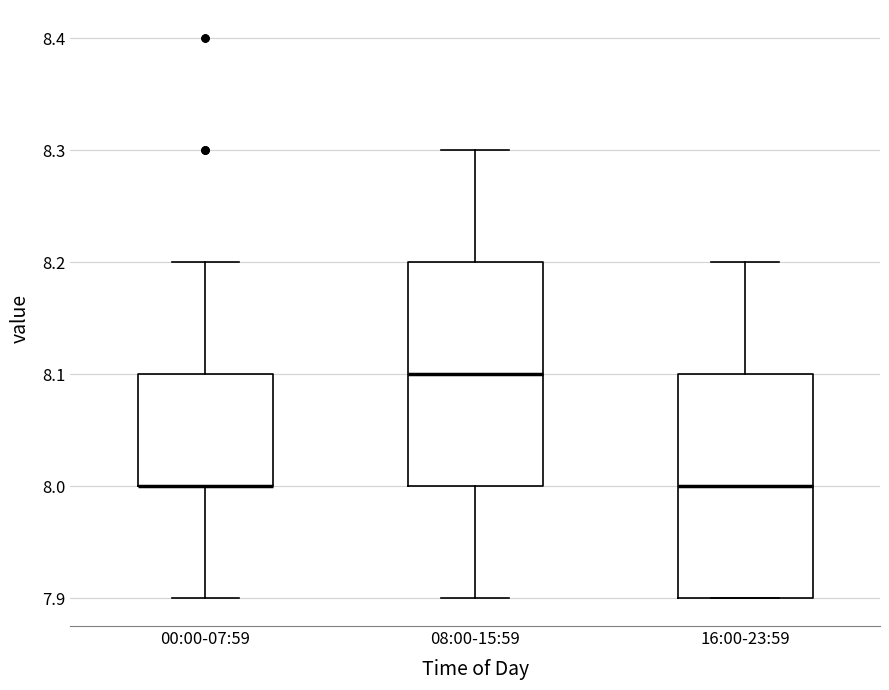

Reading left to right, read every box against the y-axis: the position of its median line, the range the box covers, and the ends of its whiskers. The values are not printed on the chart, so give them approximately, as read against the axis.

00:00-07:59: median 8.0 (drawn on the box's lower edge), box 8.0 to 8.1, whiskers 7.9 to 8.2
08:00-15:59: median 8.1, box 8.0 to 8.2, whiskers 7.9 to 8.3
16:00-23:59: median 8.0, box 7.9 to 8.1, whiskers 7.9 to 8.2